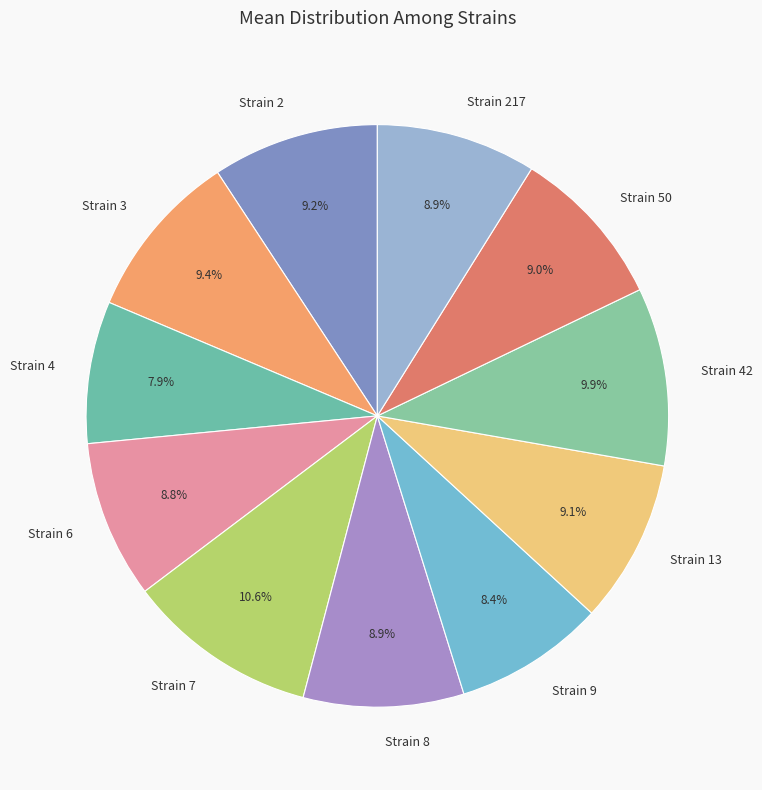

What is the largest slice in the pie chart?

Strain 7